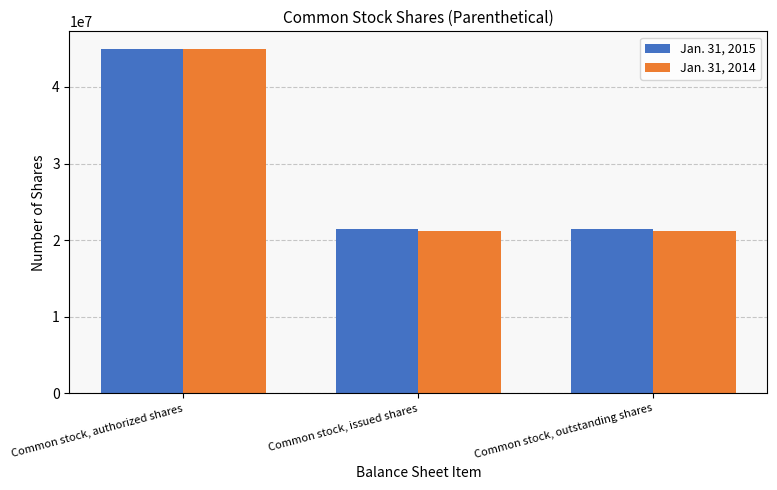

List the series in order of their overall mean, highest first.

Jan. 31, 2015, Jan. 31, 2014